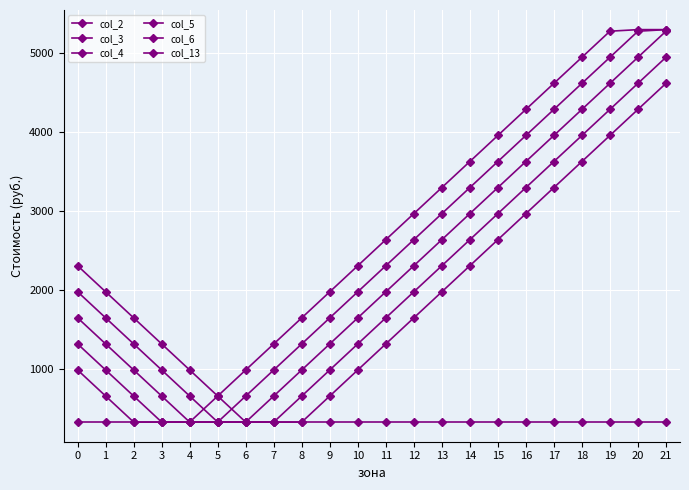

What is the average value of the col_6 series?

2130